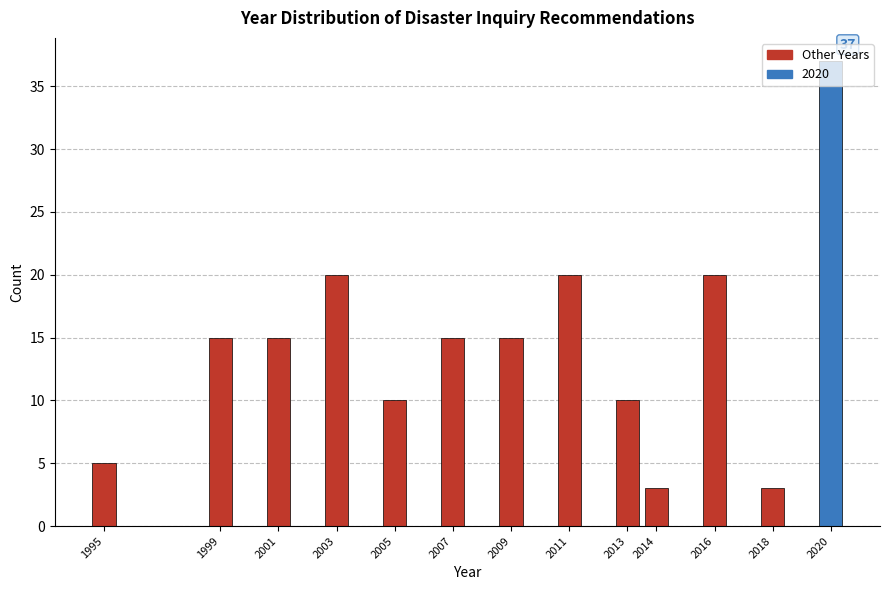

What is the value of the 7th bar from the left?

15